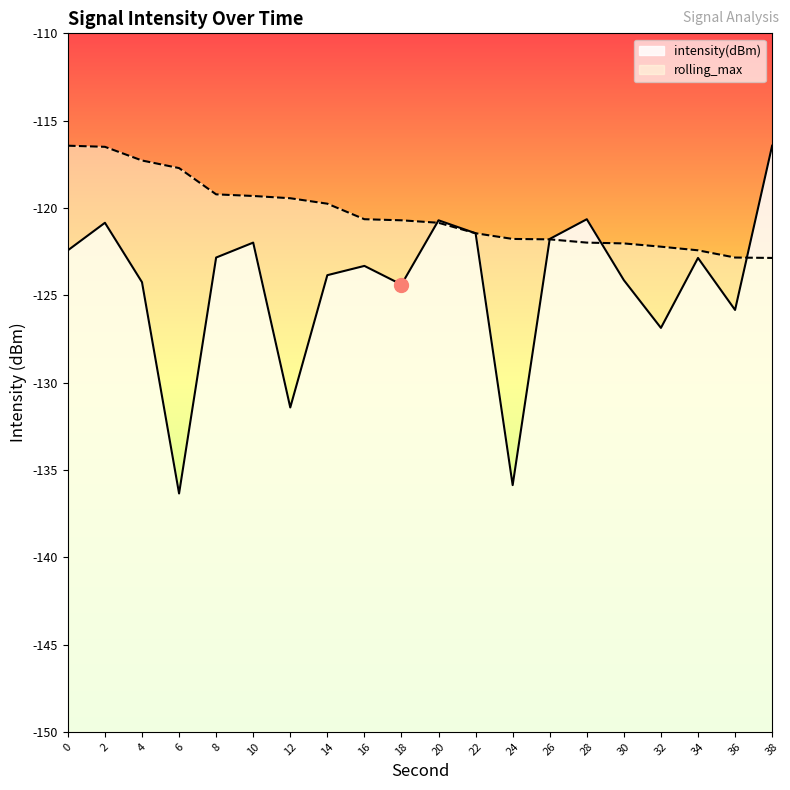

What value does the rolling_max series have at 30?

-122.0